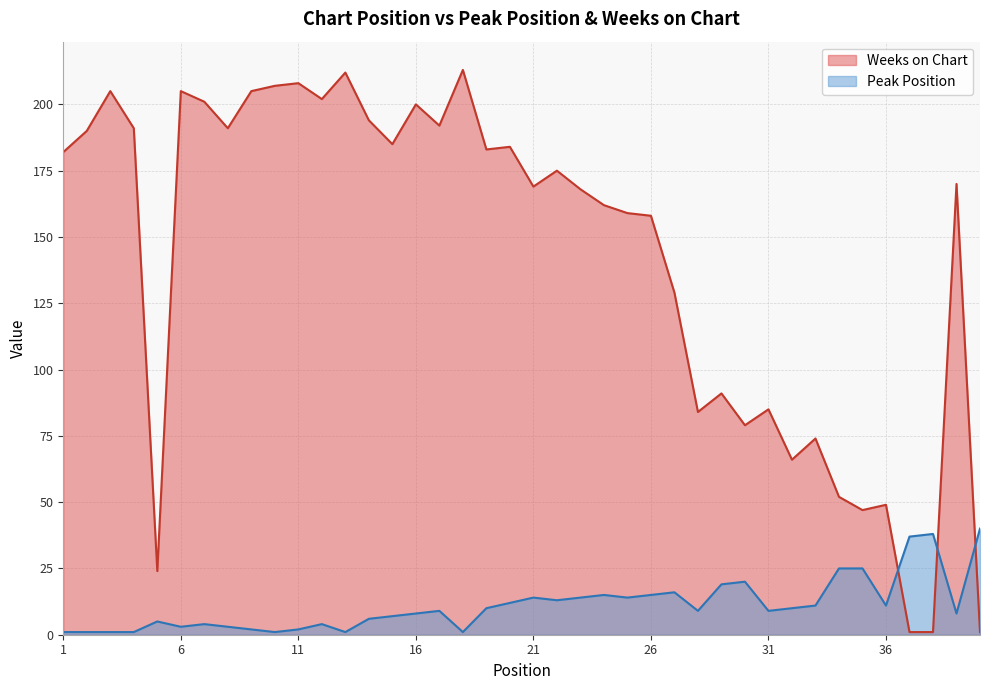

How many interior local peaks does the Weeks on Chart series have?

13